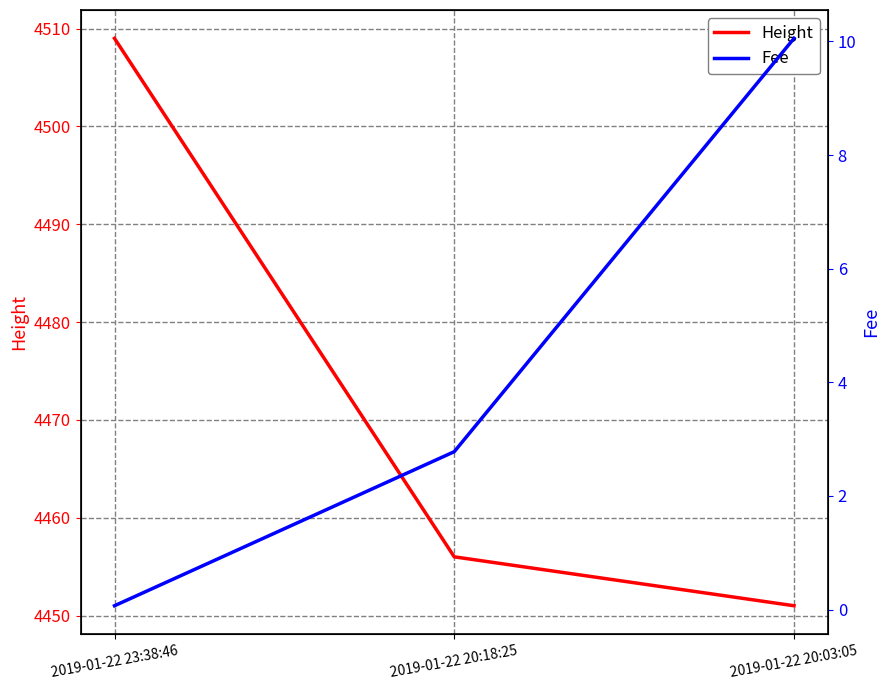

Read the Height value at 2019-01-22 20:18:25.

4456